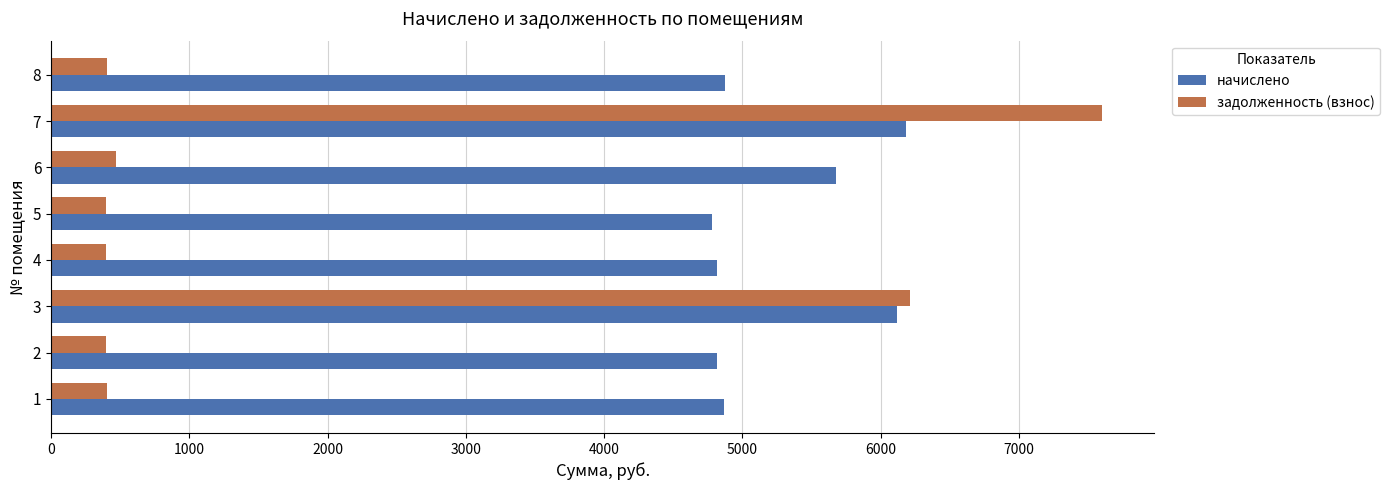

What is the difference between the second highest and minimum values in the задолженность (взнос) series?

5810.8